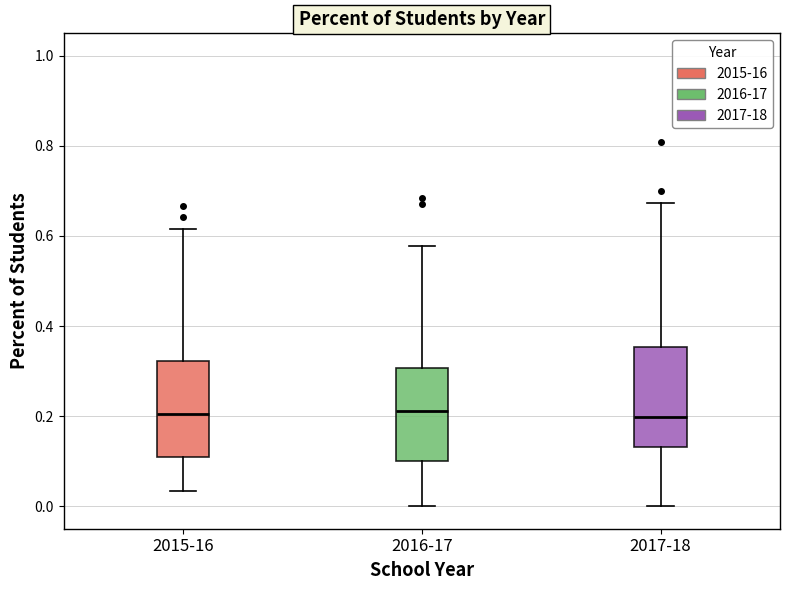

Reading left to right, read every box against the y-axis: the position of its median line, the range the box covers, and the ends of its whiskers. The values are not printed on the chart, so give them approximately, as read against the axis.

2015-16: median 0.20, box 0.10 to 0.32, whiskers 0.04 to 0.62
2016-17: median 0.22, box 0.10 to 0.30, whiskers 0.00 to 0.58
2017-18: median 0.20, box 0.14 to 0.36, whiskers 0.00 to 0.68